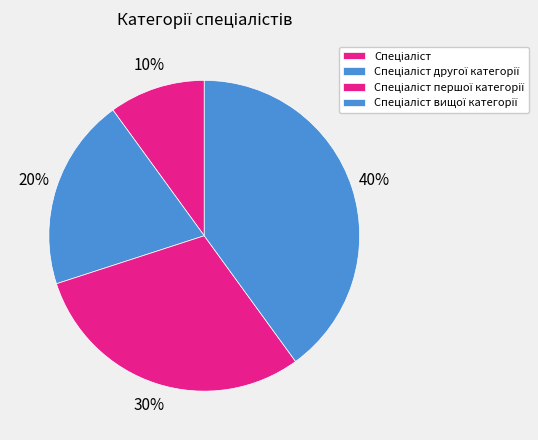

What is the smallest slice in the pie chart?

Спеціаліст